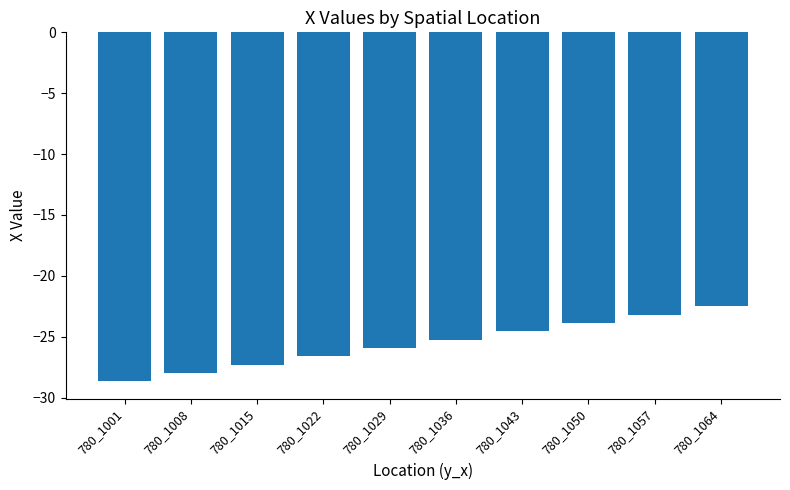

What is the approximate value at 780_1015?

-27.3